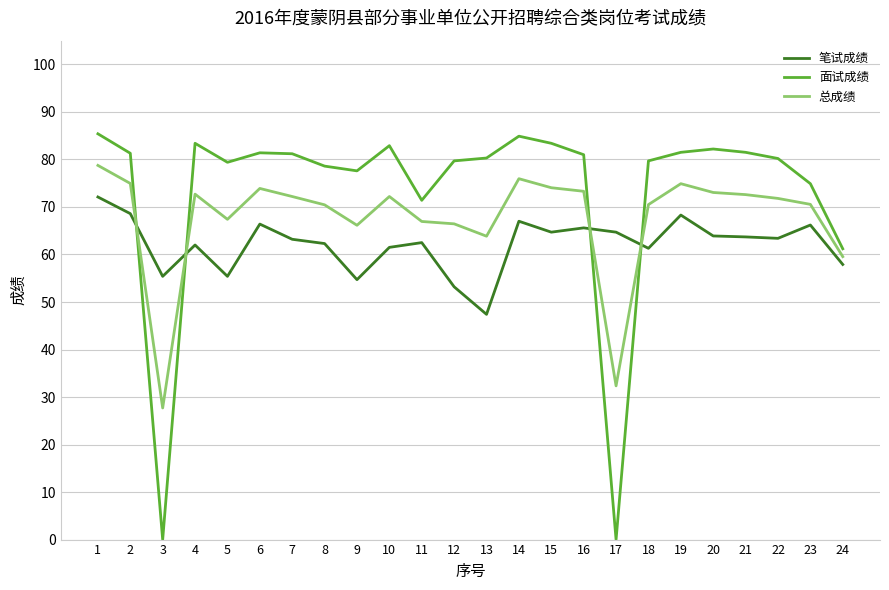

True or false: 面试成绩 has a value of 42.9 at 6.

False